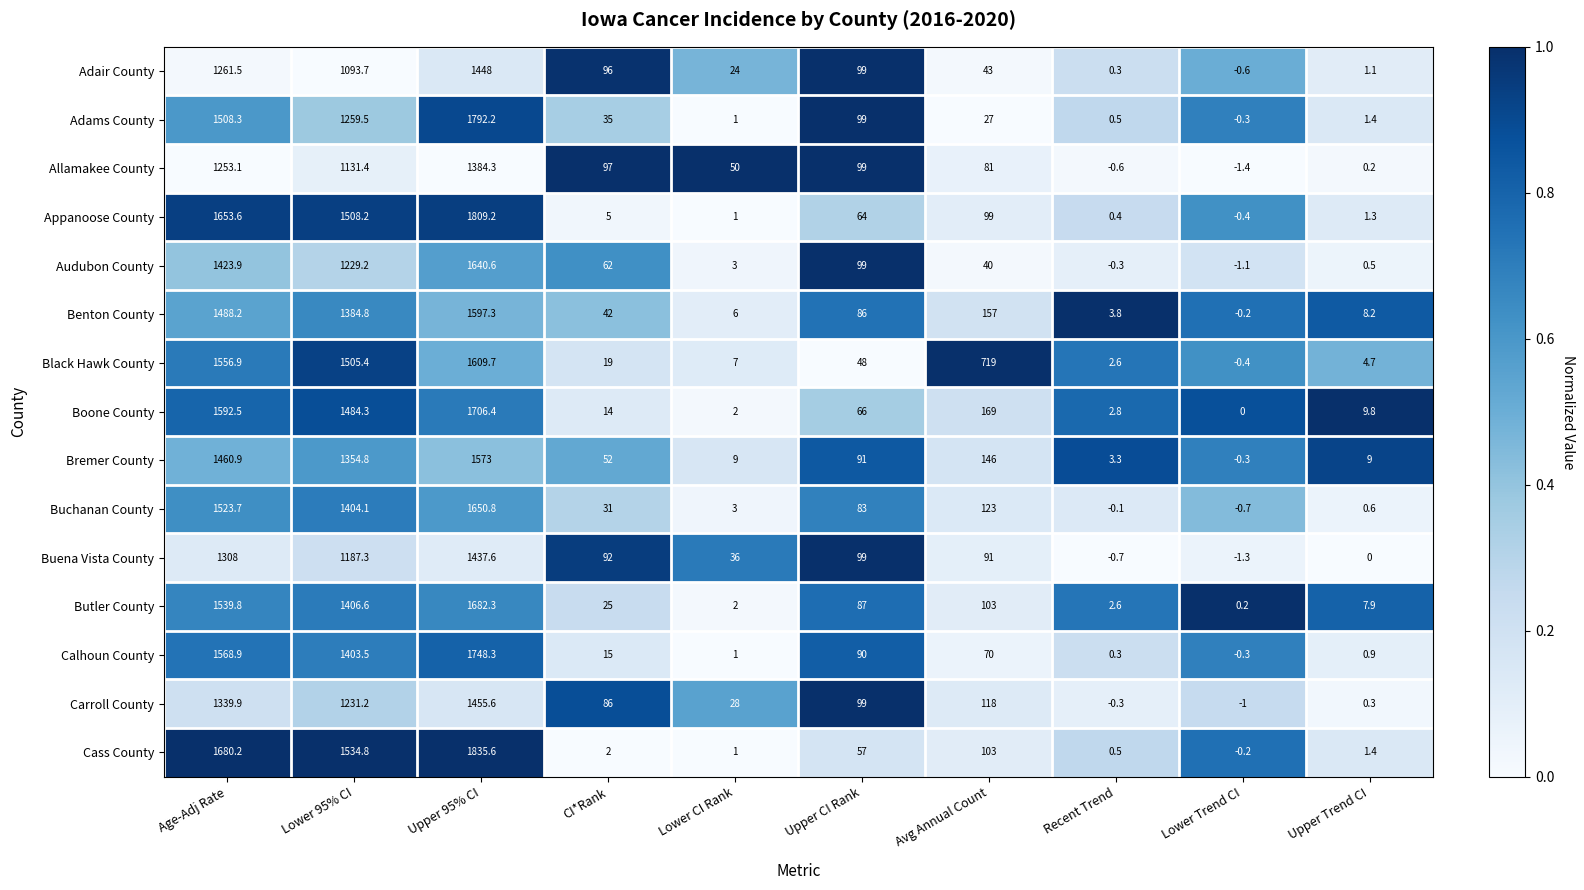

How many series are shown in this chart?

15